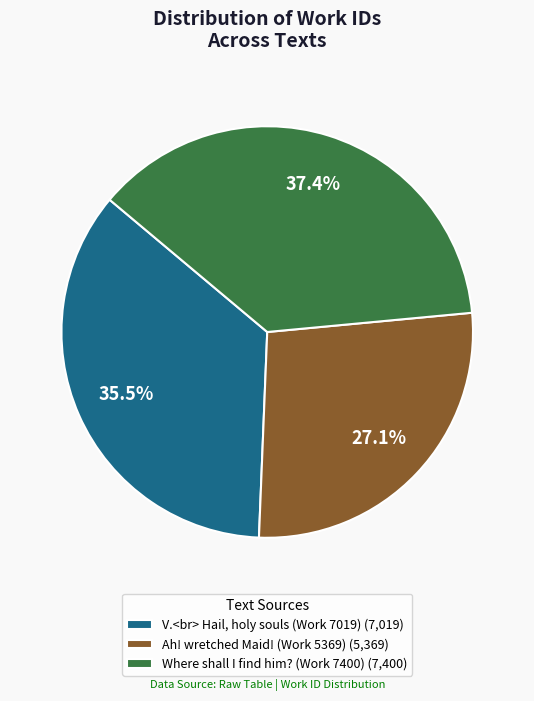

Which category has the smallest portion of the pie?

27.1%